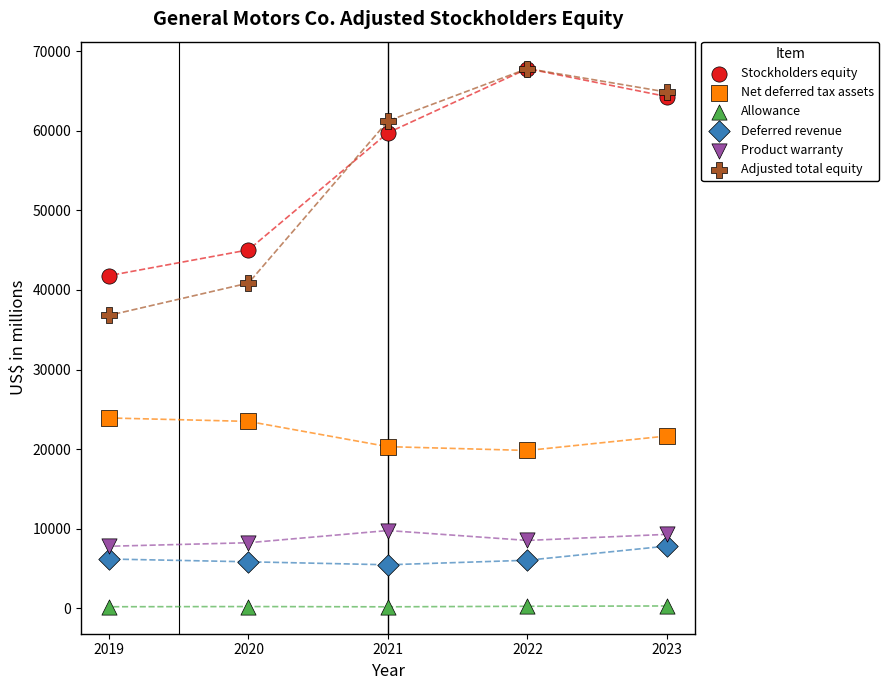

Which series reaches the minimum Y coordinate?

Allowance